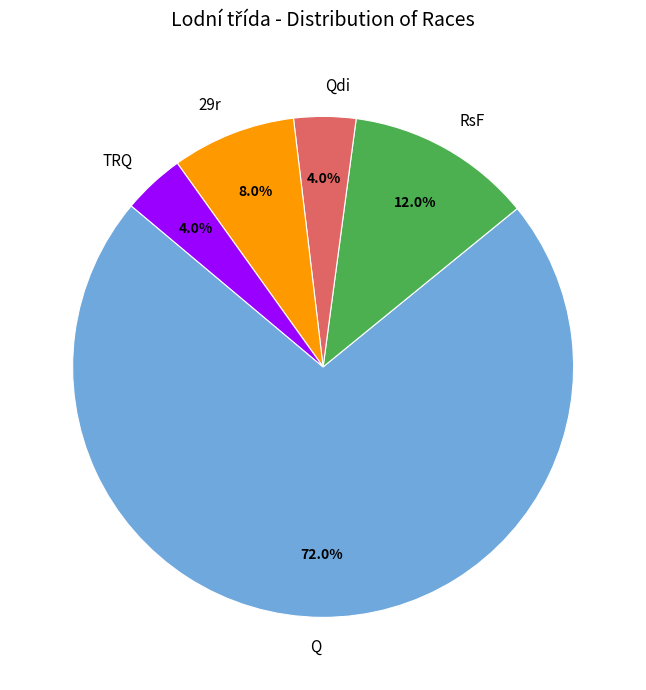

To the nearest percent, what is the average slice percentage?

20%